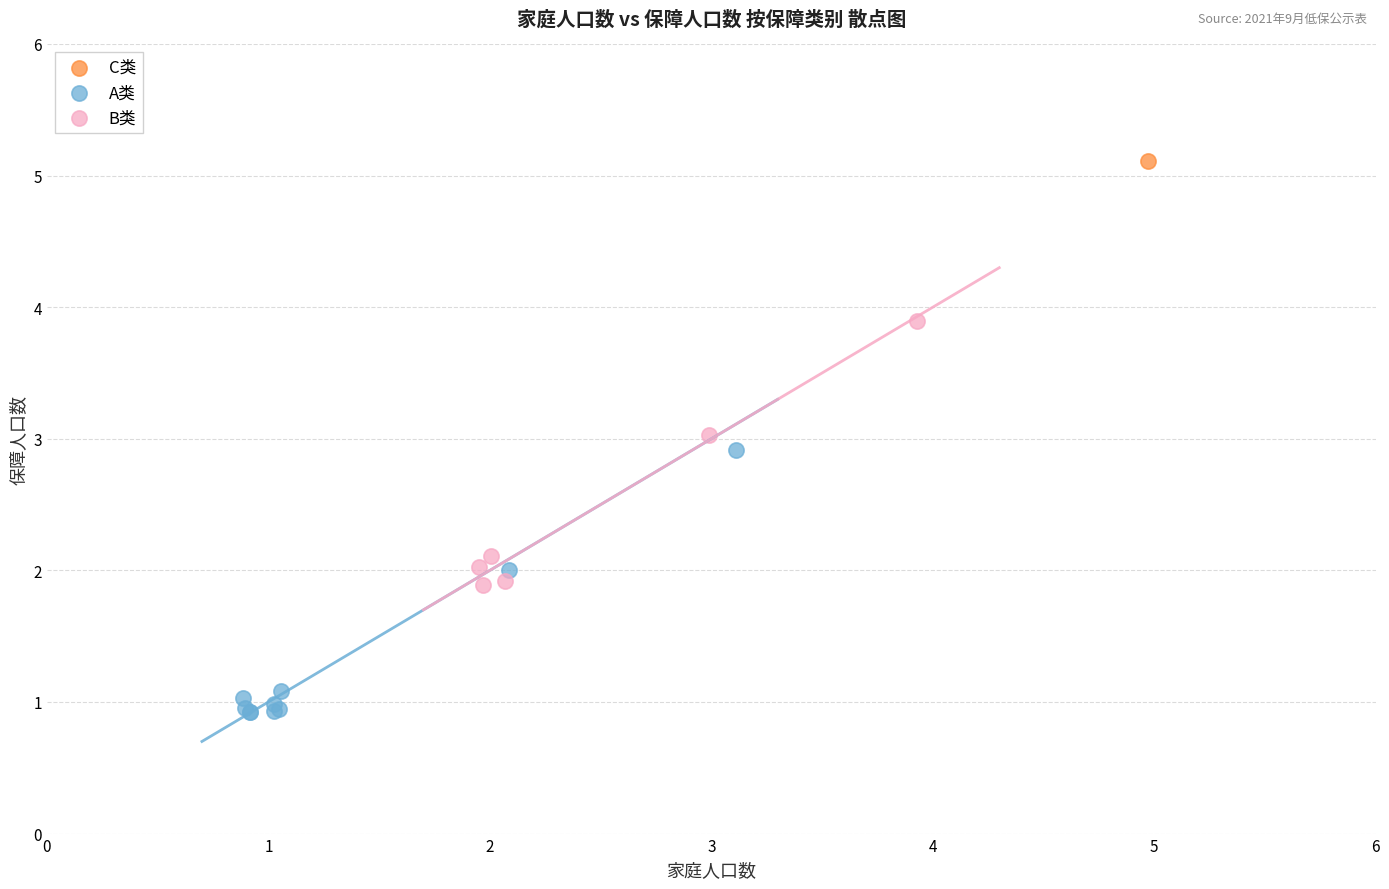

Which series contains the lowest Y value?

A类